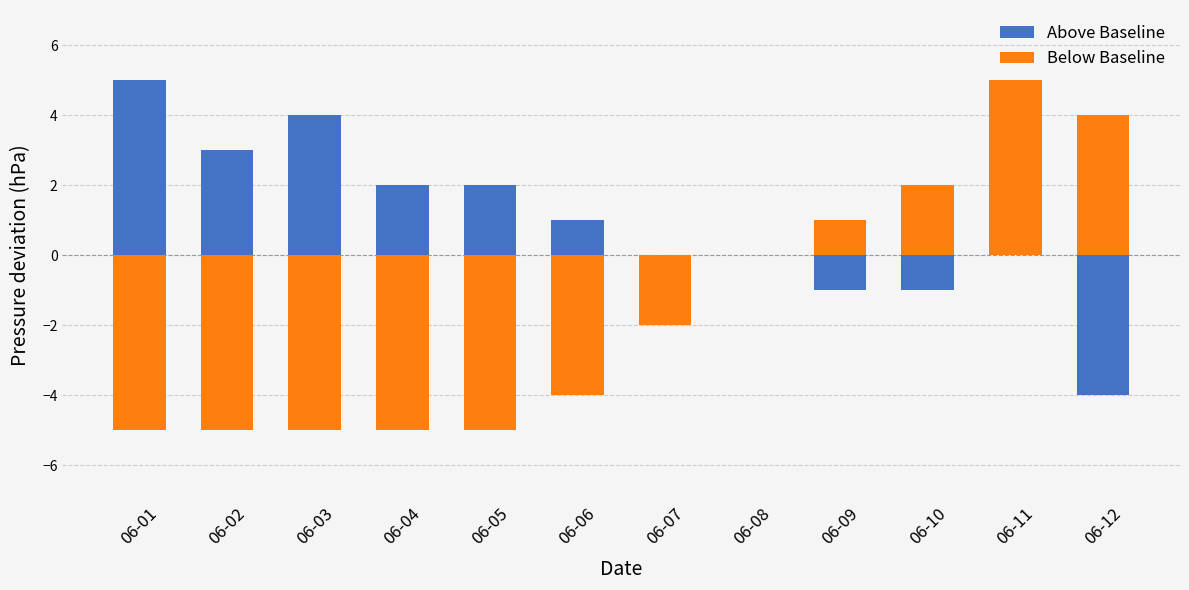

What is the total value across all series at 06-07?

-2